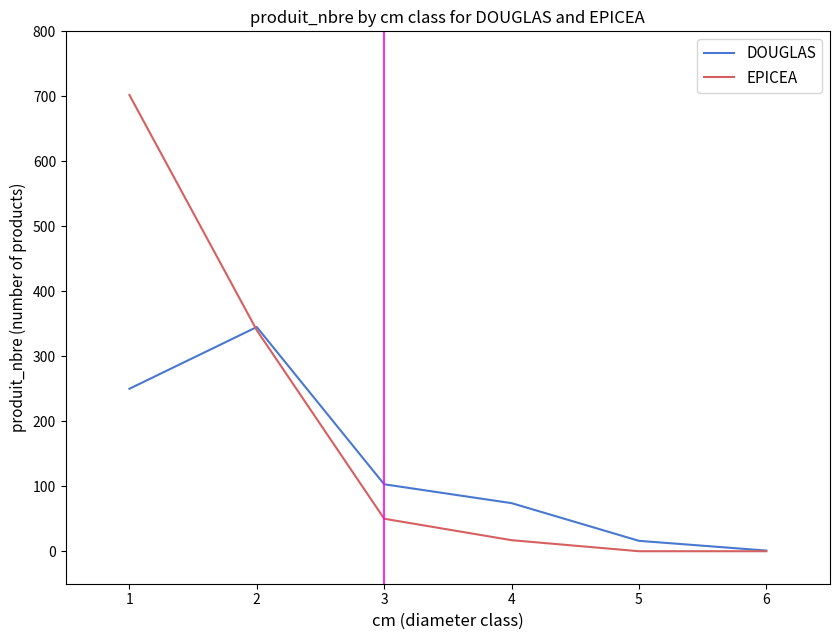

Reading left to right, extract all data points from this chart.

DOUGLAS: 1=250	2=345	3=103	4=74	5=16	6=1
EPICEA: 1=702	2=340	3=50	4=17	5=0	6=0